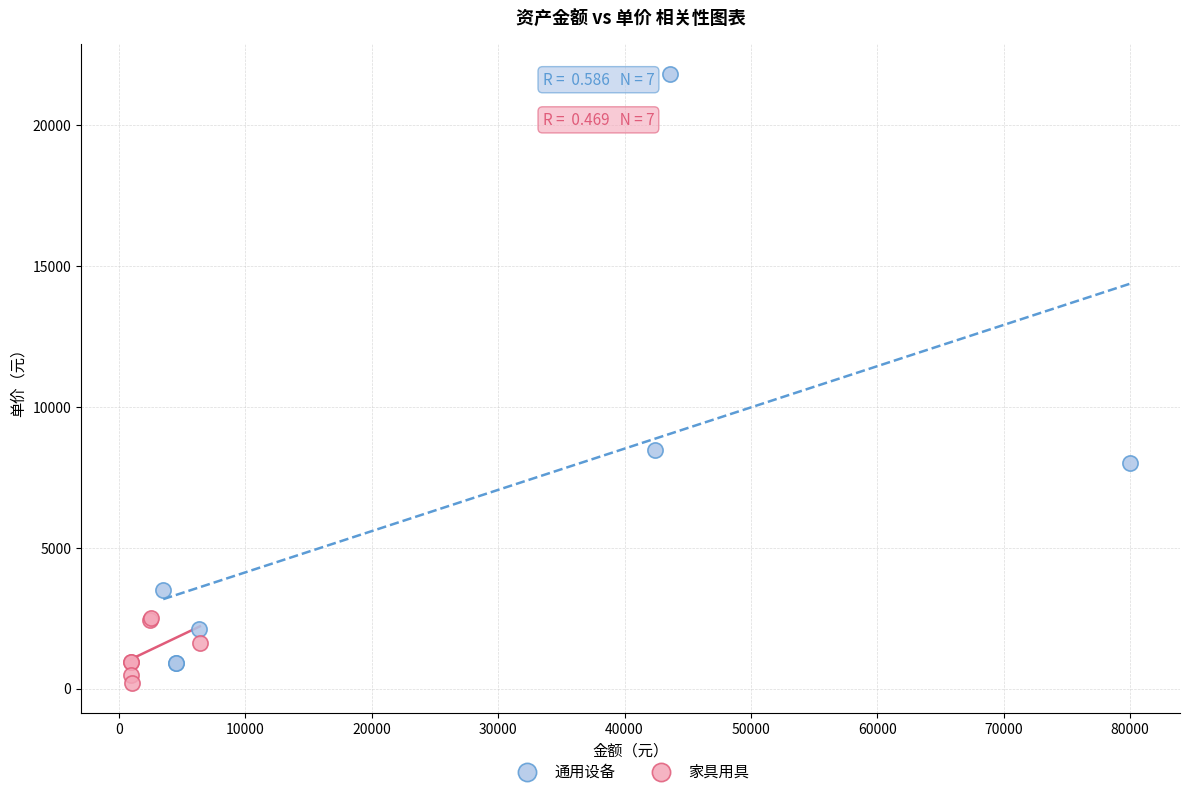

Which series has the widest spread of Y values?

通用设备